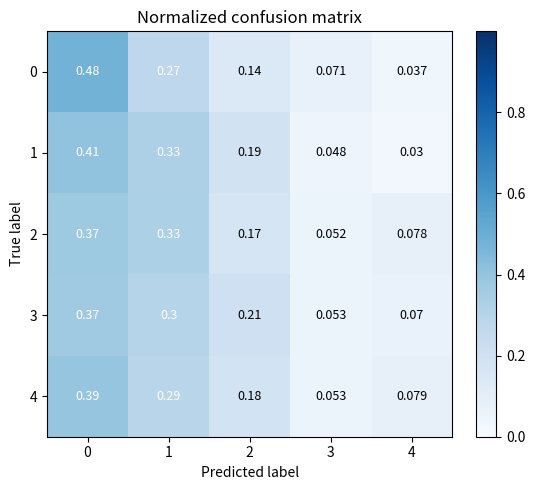

Is the value of 3 at 1 greater than the value of 2 at 0?

No